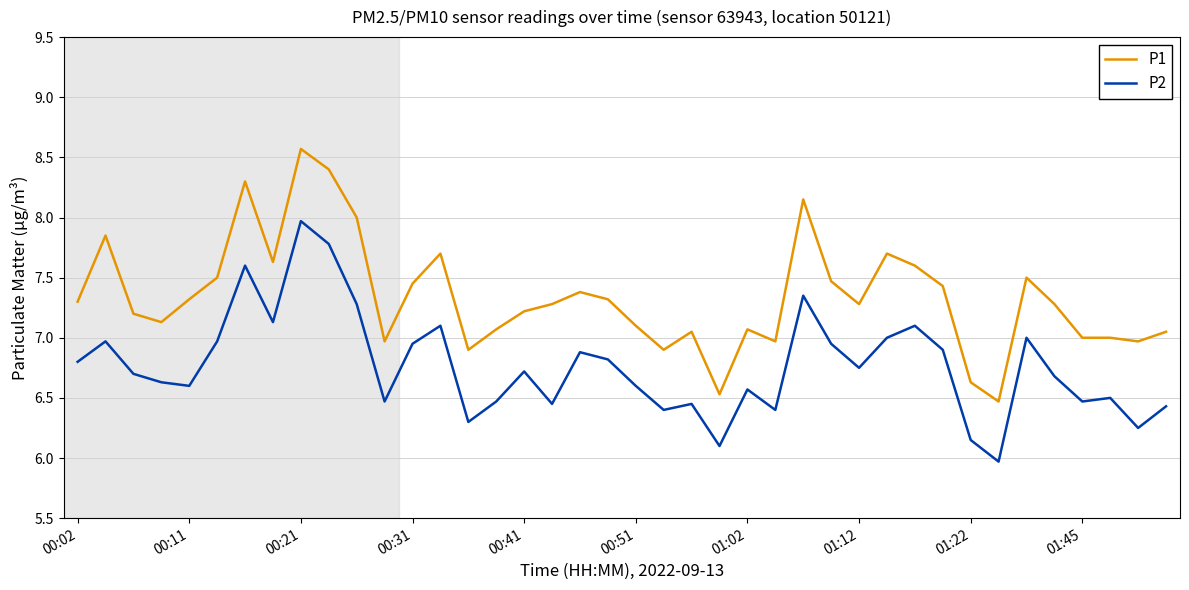

True or false: P1 and P2 intersect in this chart.

False